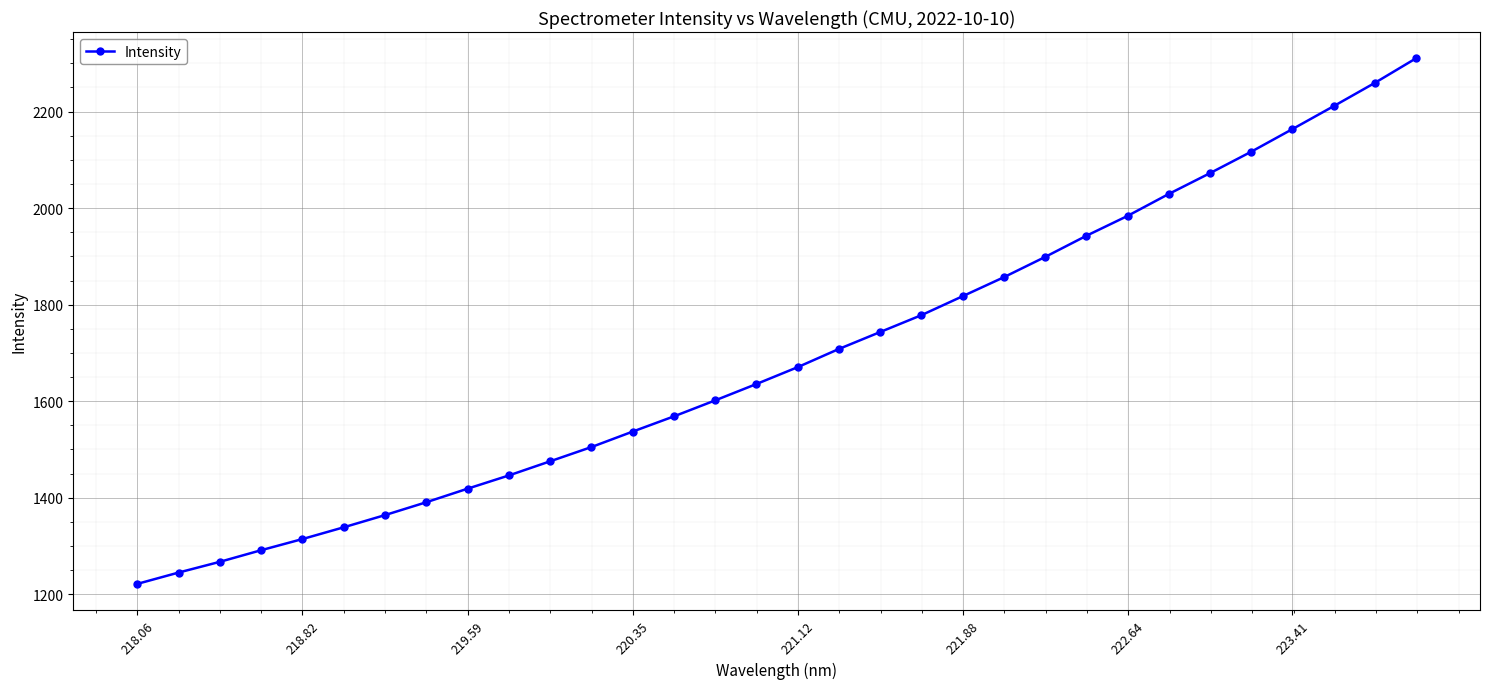

What is the value of the 30th point from the left?

2211.3